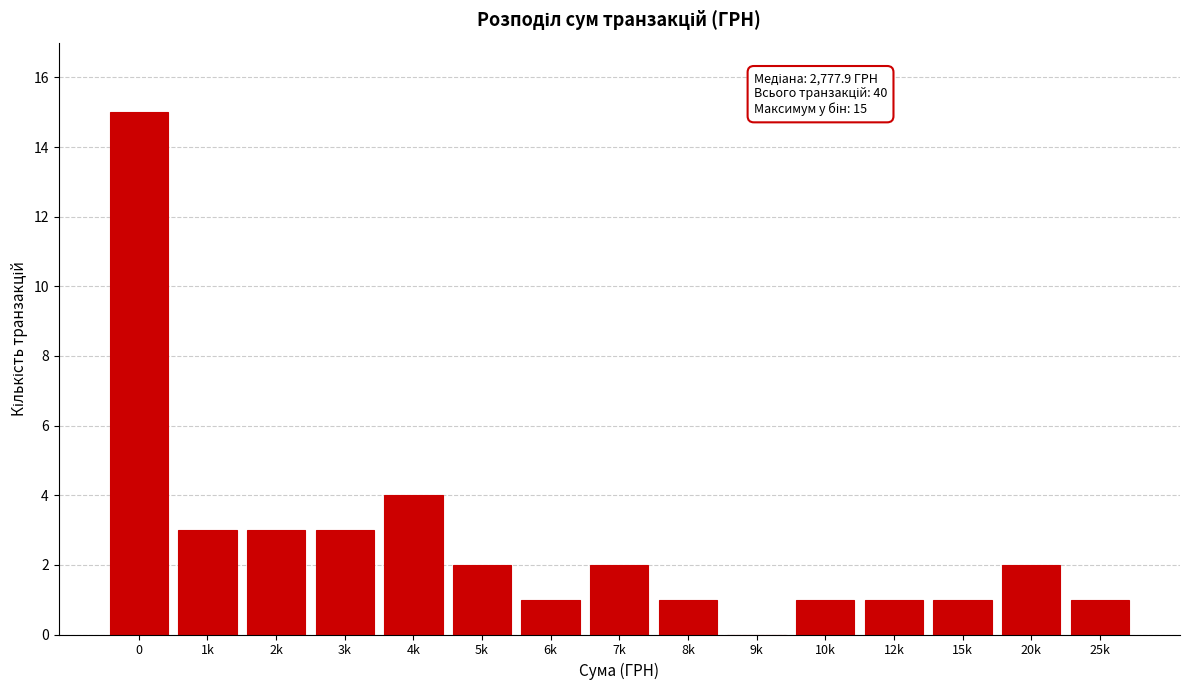

Reading left to right, extract all data points from this chart.

0=15	1k=3	2k=3	3k=3	4k=4	5k=2	6k=1	7k=2	8k=1	9k=0	10k=1	12k=1	15k=1	20k=2	25k=1